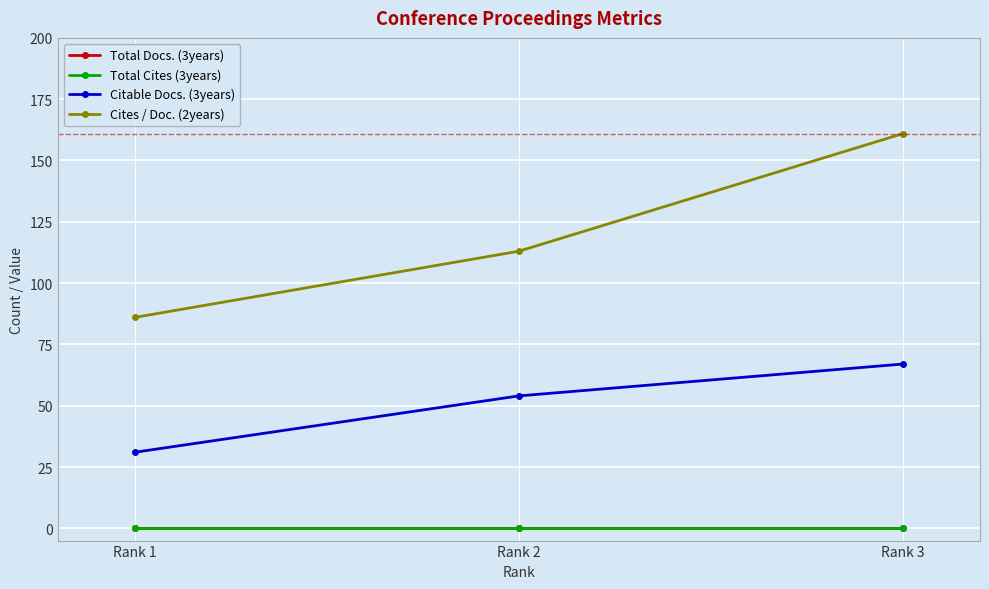

Does the chart have visible grid lines?

Yes